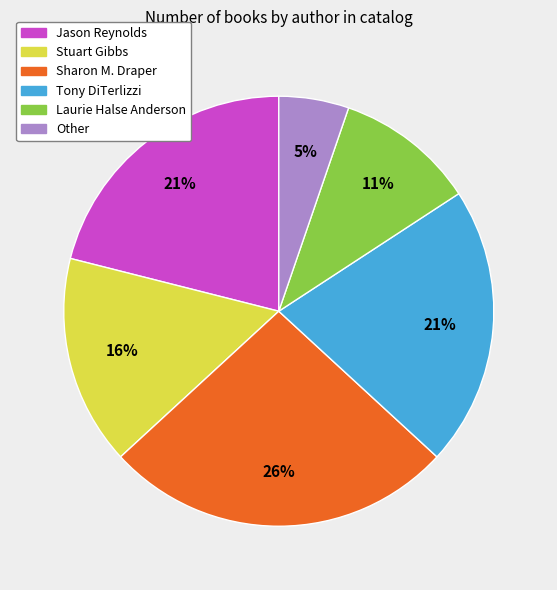

Which slice is the smallest?

Other